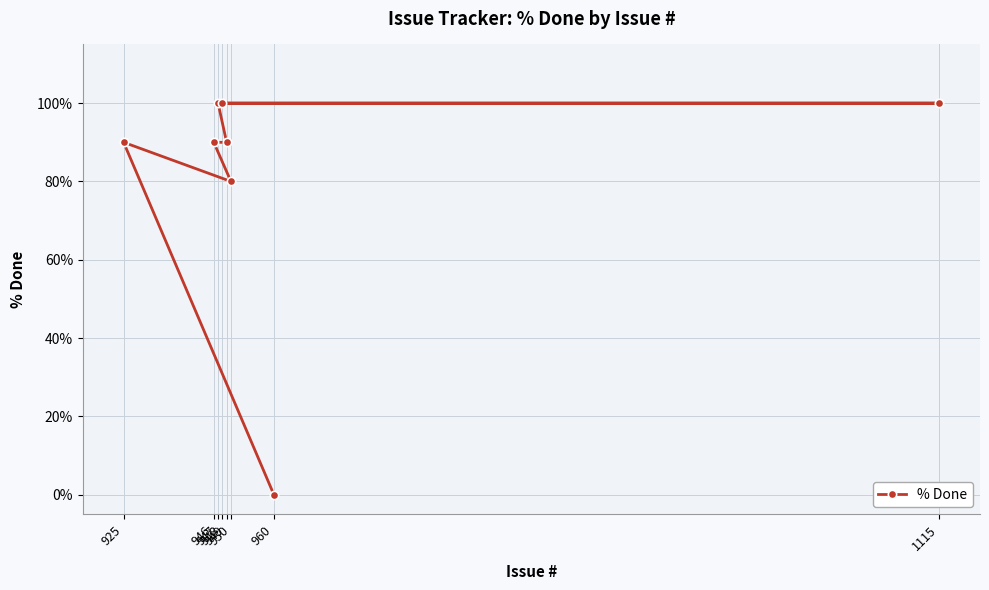

How many data points does each series have?

8